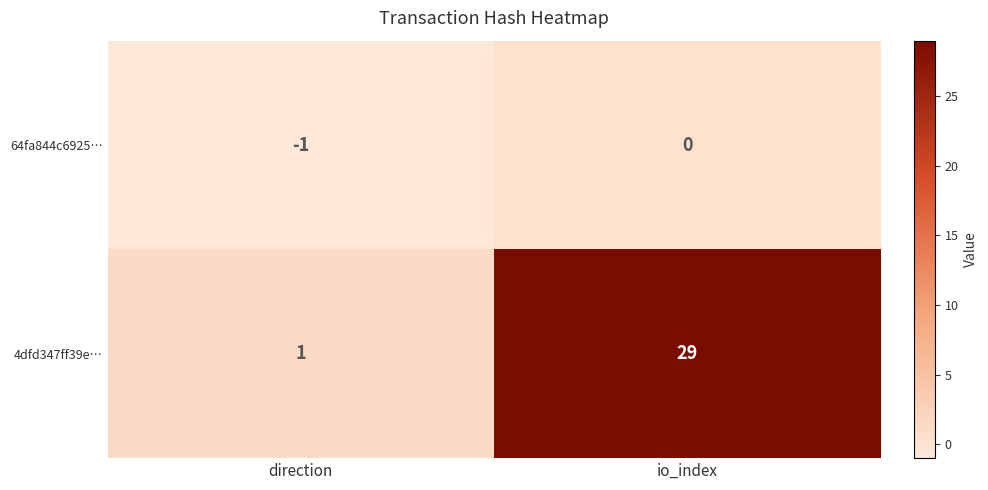

Is it true that 4dfd347ff39e… equals 29 at io_index?

True